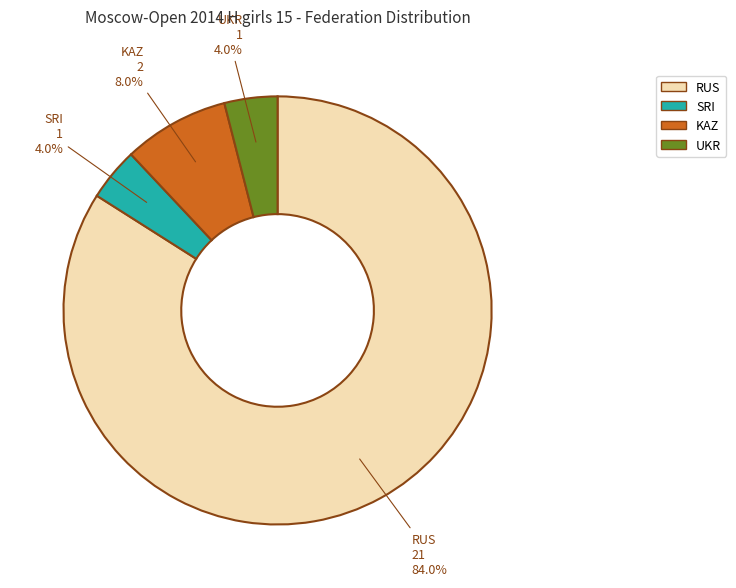

The RUS slice represents 95% of the pie. True or false?

False